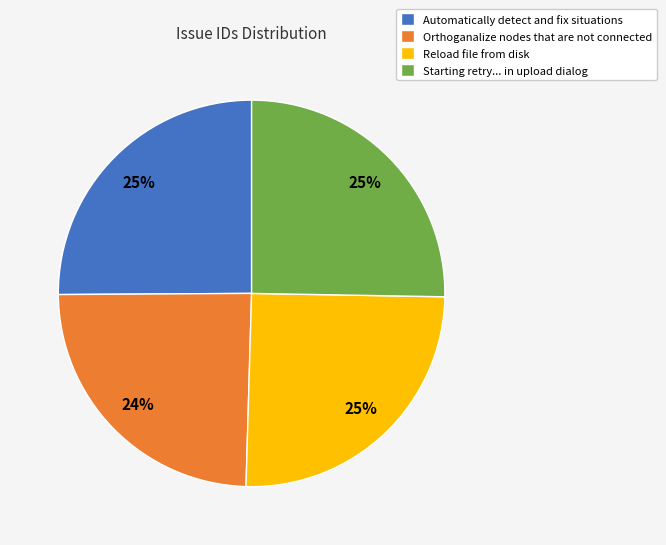

To the nearest percent, what is the difference between the Orthoganalize nodes that are not connected and Starting retry... in upload dialog slice percentages?

1%